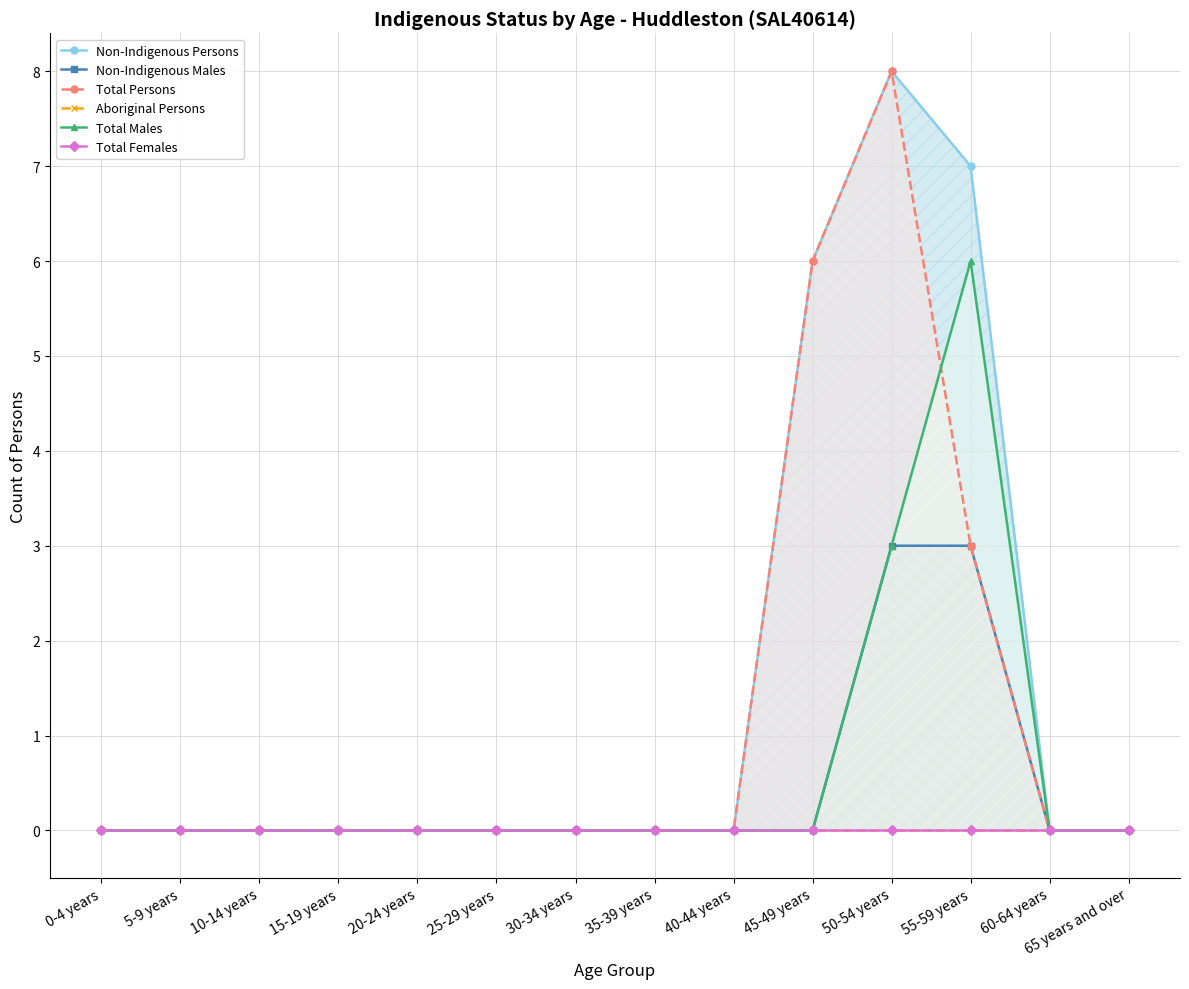

The value of Total Persons at 40-44 years is -5. True or false?

False